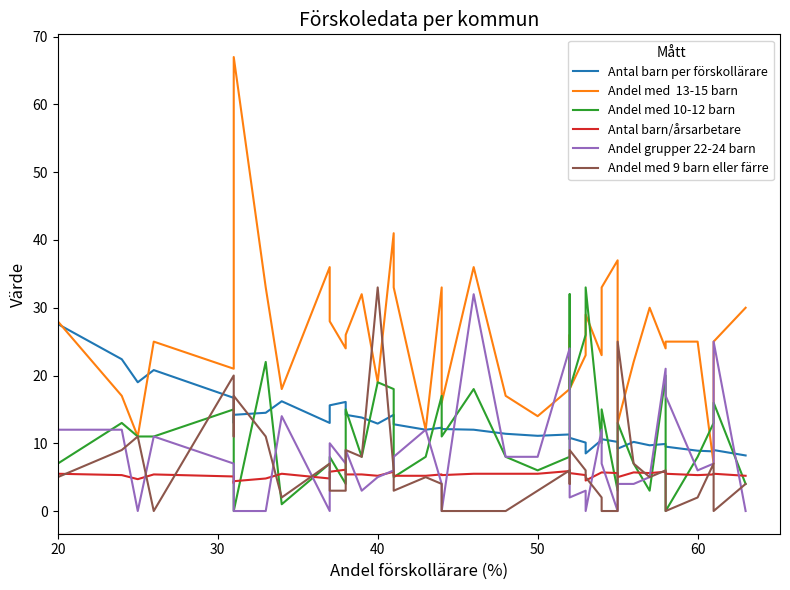

Reading left to right, transcribe all the data shown in this chart.

Antal barn per förskollärare: 27.6	22.4	19.0	20.8	16.7	13.0	14.2	14.5	16.2	13.0	15.6	16.1	14.2	13.8	12.9	14.2	12.8	12.0	12.3	12.1	12.0	11.4	11.1	11.3	10.6	10.8	10.1	8.5	10.5	10.6	10.2	9.2	10.2	9.7	9.9	9.5	8.9	8.8	9.0	8.2
Andel med  13-15 barn: 28.0	17.0	11.0	25.0	21.0	32.0	67.0	33.0	18.0	36.0	28.0	24.0	26.0	32.0	19.0	41.0	33.0	12.0	33.0	16.0	36.0	17.0	14.0	18.0	26.0	18.0	23.0	29.0	23.0	33.0	37.0	13.0	22.0	30.0	24.0	25.0	25.0	7.0	25.0	30.0
Andel med 10-12 barn: 7.0	13.0	11.0	11.0	15.0	5.0	0.0	22.0	1.0	7.0	8.0	4.0	15.0	8.0	19.0	18.0	5.0	8.0	17.0	11.0	18.0	8.0	6.0	8.0	32.0	18.0	26.0	33.0	10.0	15.0	3.0	13.0	7.0	3.0	20.0	0.0	8.0	13.0	16.0	4.0
Antal barn/årsarbetare: 5.5	5.3	4.7	5.4	5.1	4.1	4.4	4.8	5.5	4.8	5.8	6.1	5.4	5.4	5.2	5.8	5.2	5.2	5.4	5.3	5.5	5.5	5.5	5.9	5.5	5.6	5.3	4.5	5.7	5.7	5.6	5.0	5.7	5.6	5.8	5.5	5.3	5.4	5.5	5.2
Andel grupper 22-24 barn: 12.0	12.0	0.0	11.0	7.0	0.0	0.0	0.0	14.0	0.0	10.0	7.0	9.0	3.0	5.0	6.0	8.0	12.0	4.0	0.0	32.0	8.0	8.0	24.0	4.0	2.0	3.0	0.0	12.0	7.0	0.0	4.0	4.0	5.0	21.0	17.0	6.0	7.0	25.0	0.0
Andel med 9 barn eller färre: 5.0	9.0	11.0	0.0	20.0	11.0	17.0	11.0	2.0	7.0	3.0	3.0	9.0	8.0	33.0	6.0	3.0	5.0	4.0	0.0	0.0	0.0	3.0	6.0	4.0	9.0	6.0	5.0	2.0	0.0	0.0	25.0	7.0	5.0	6.0	0.0	2.0	7.0	0.0	4.0